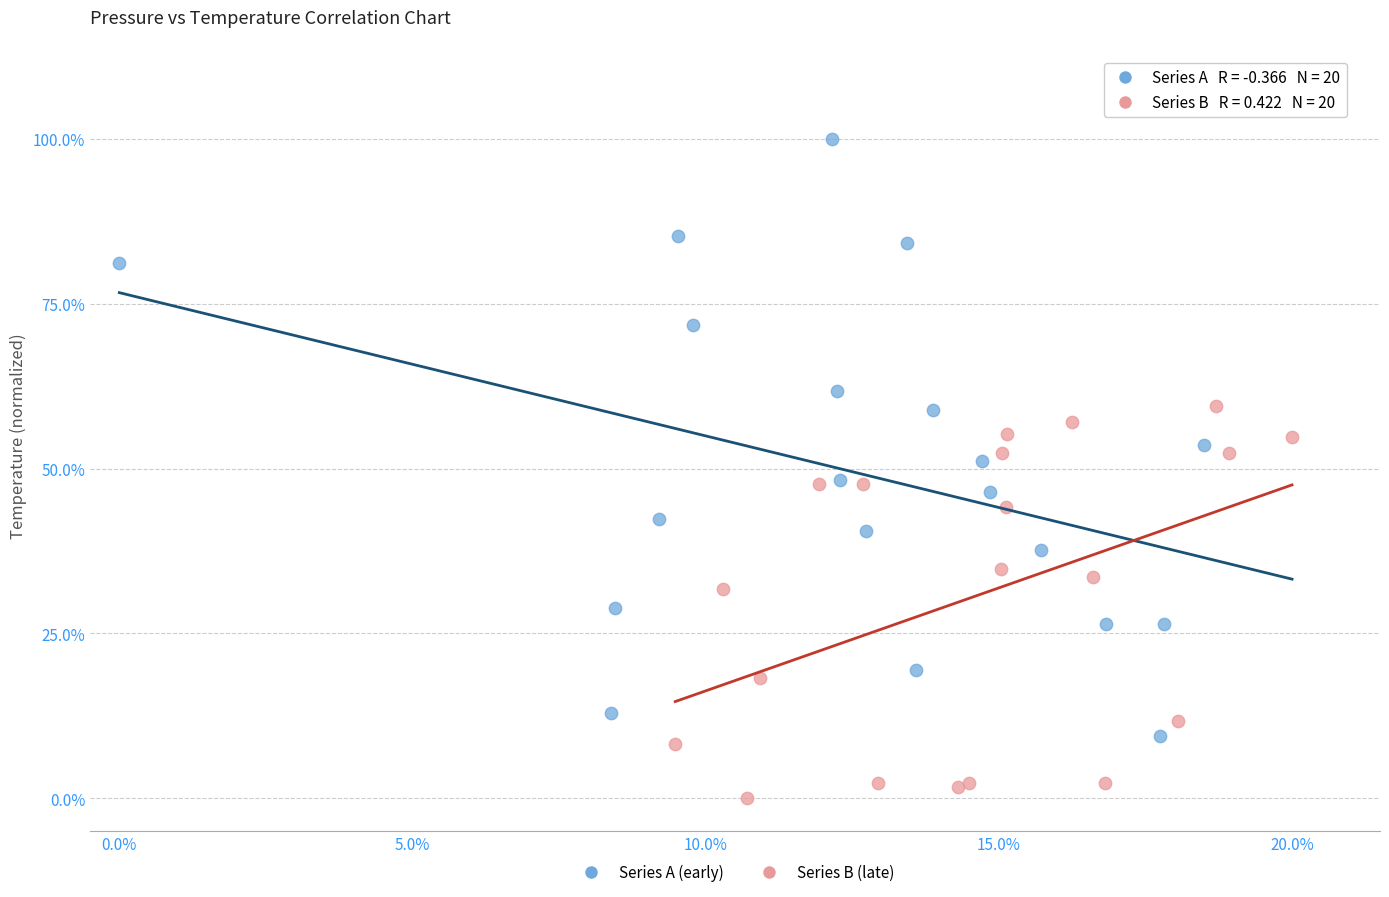

Which series has the widest spread of Y values?

Series A (early)